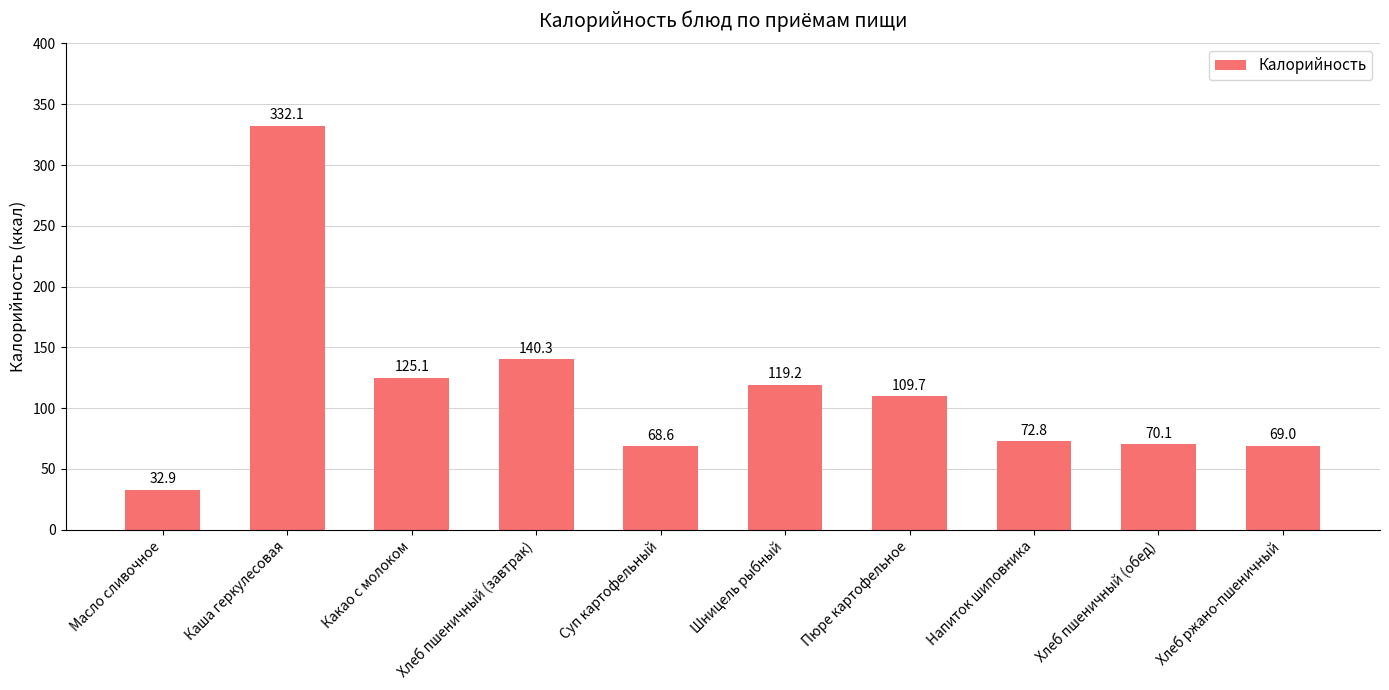

What is the approximate value at Хлеб ржано-пшеничный?

69.0